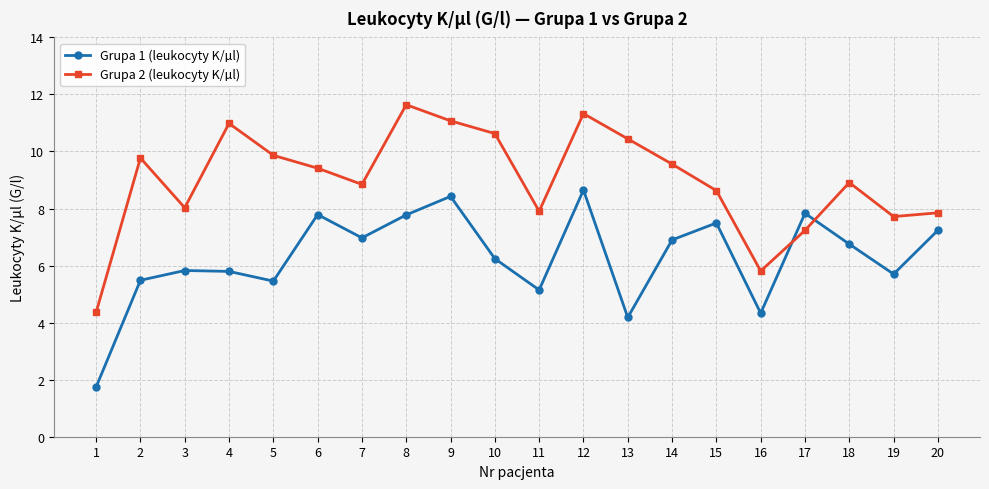

The Grupa 2 (leukocyty K/µl) series shows 9.6 at 14. True or false?

True